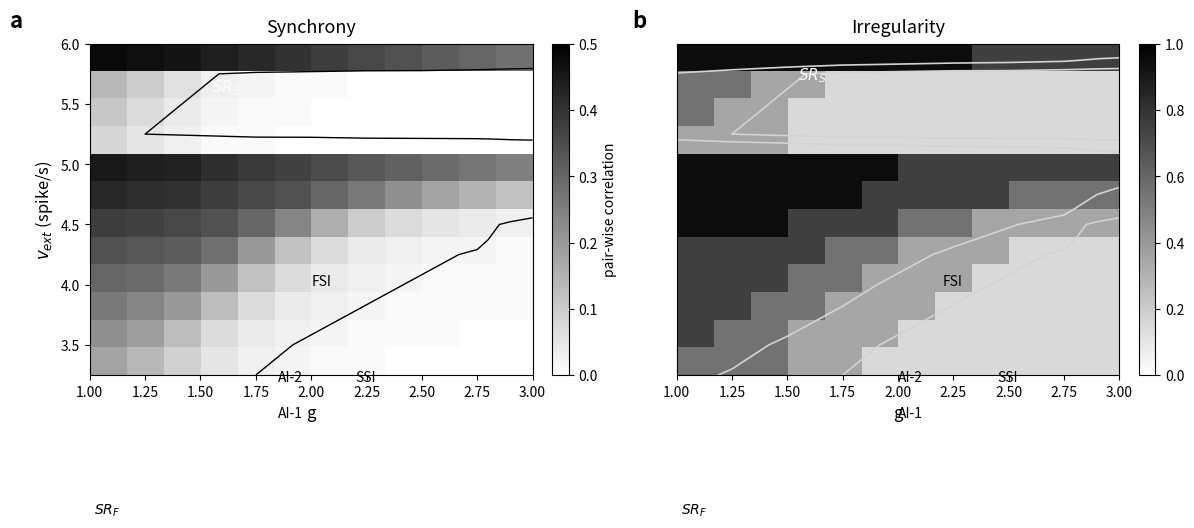

How many series are shown in this chart?

12